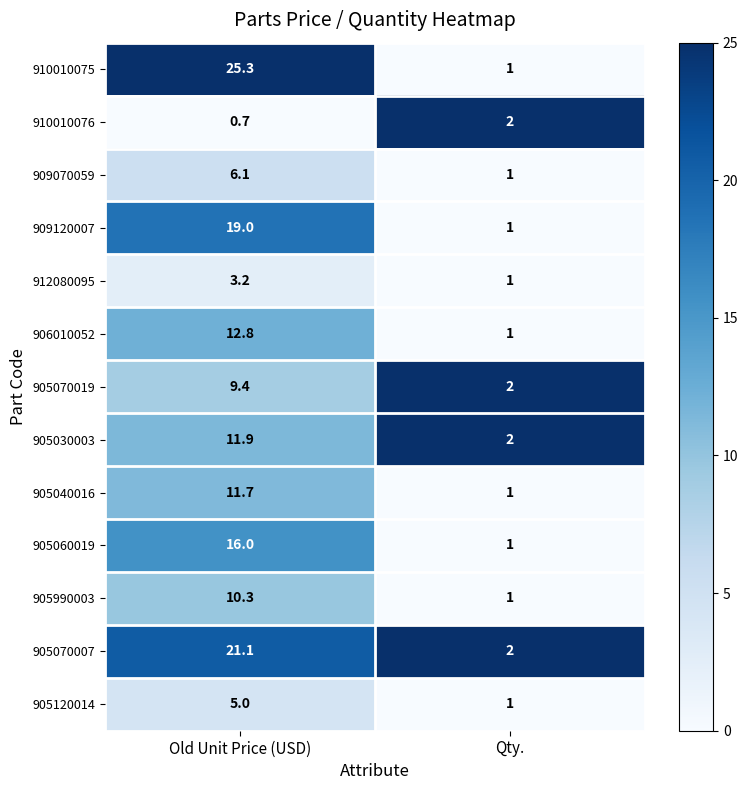

What is the average value of the 906010052 series?

6.9